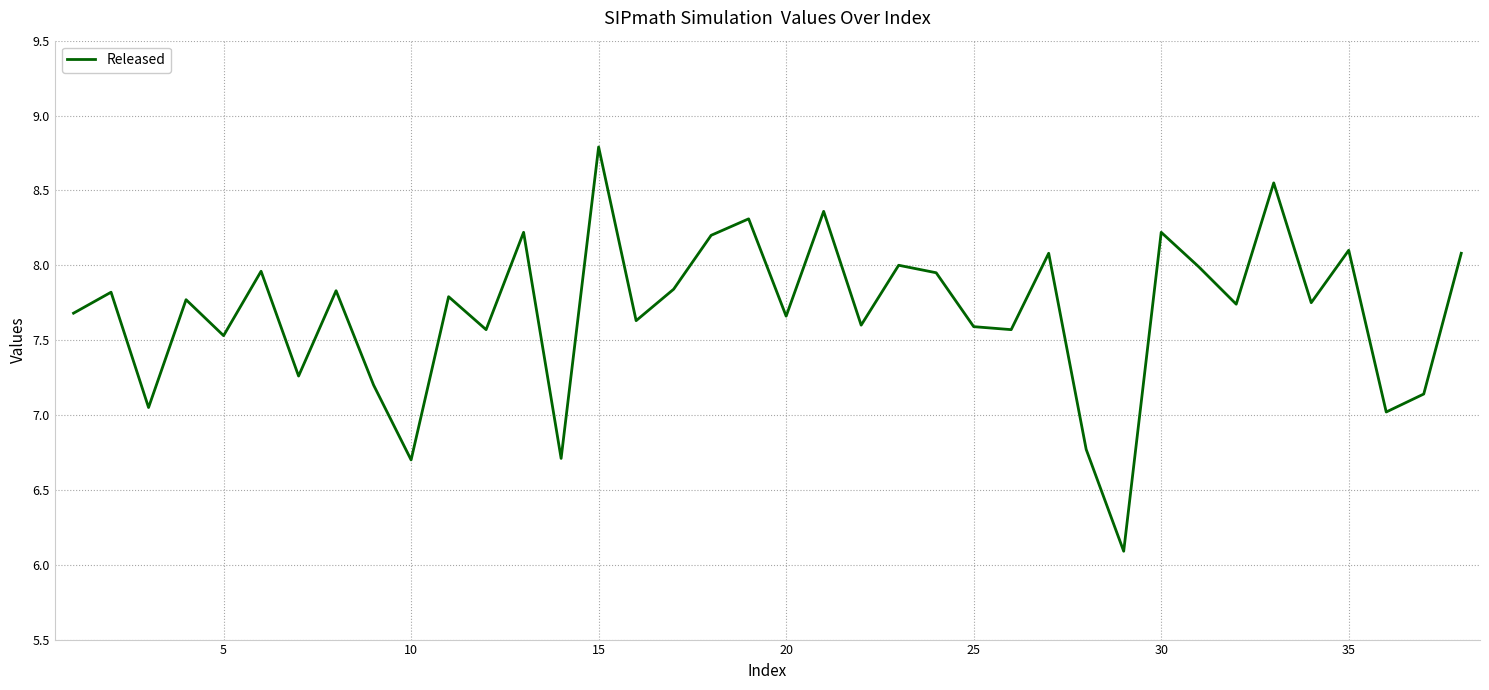

Does the chart have visible grid lines?

Yes